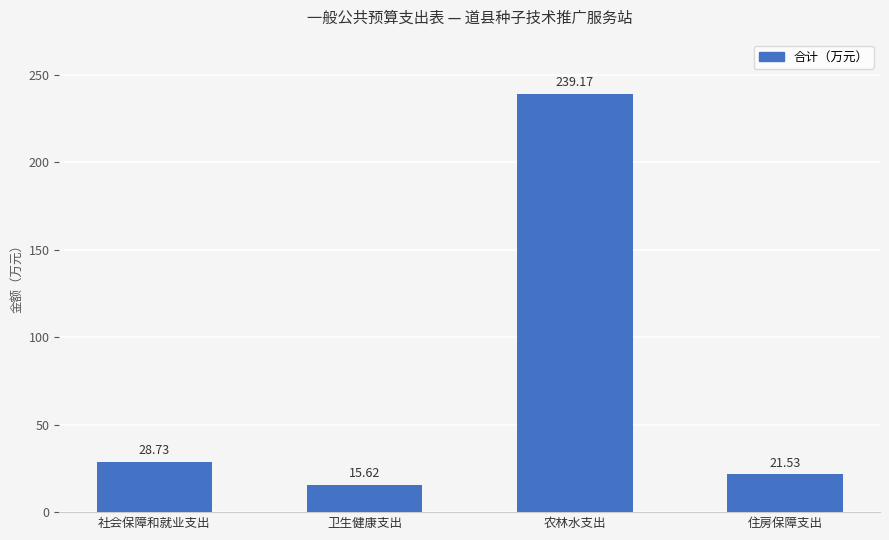

What is the change in value from 农林水支出 to 住房保障支出?

-217.6